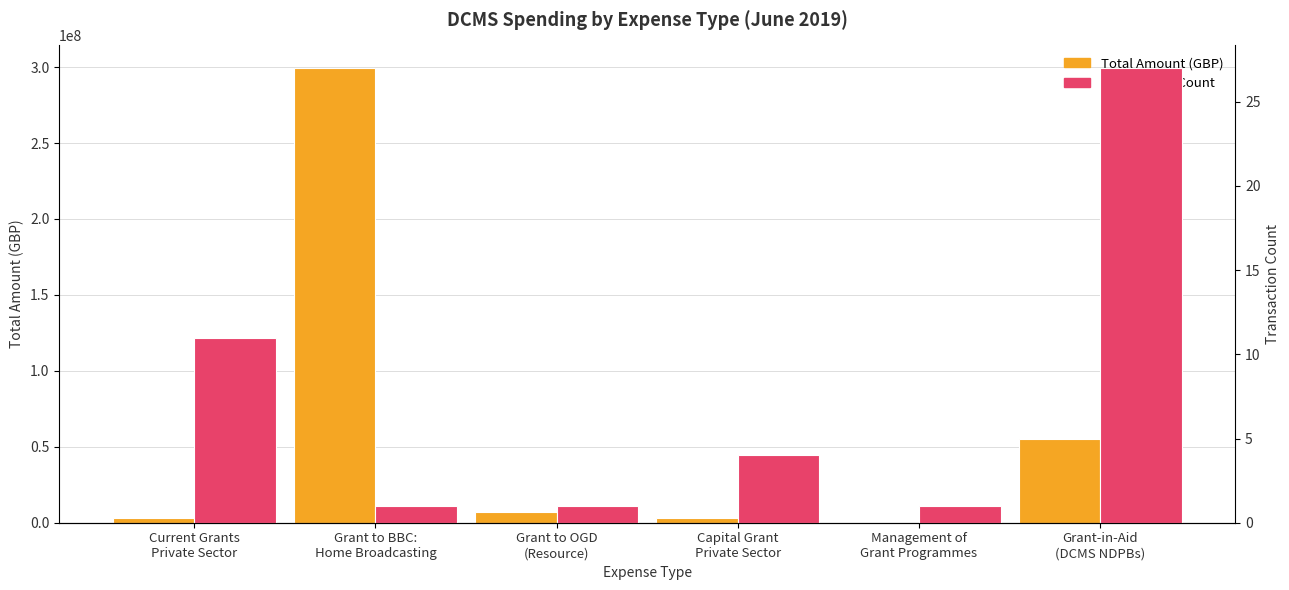

How many values in the Transaction Count series exceed 4?

2